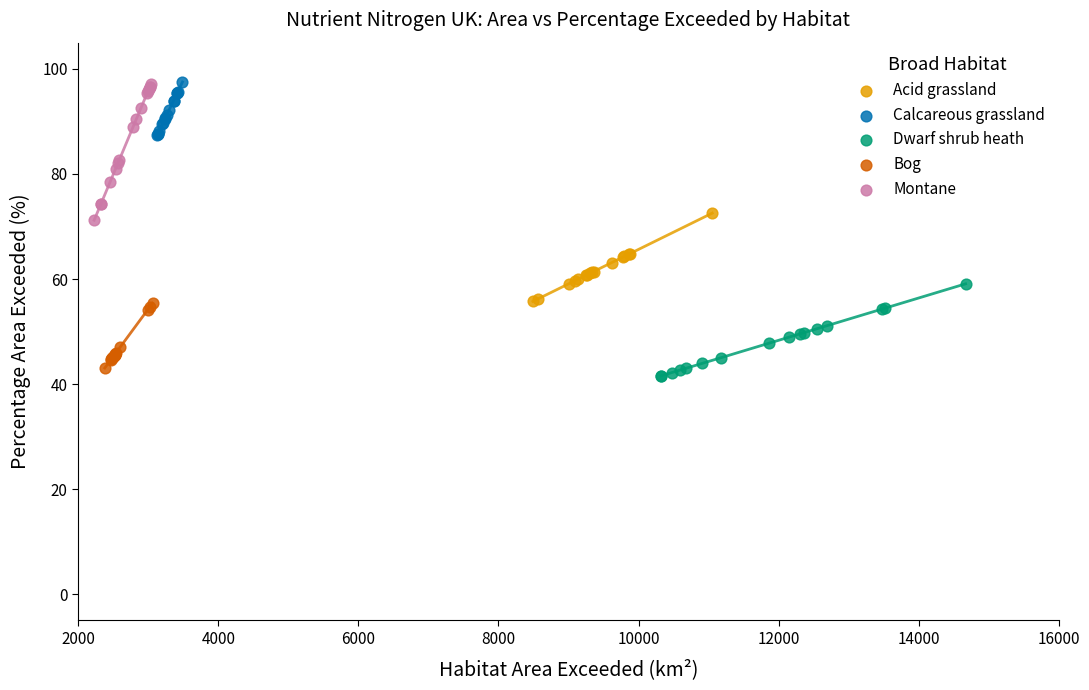

Which series has the widest spread of Y values?

Montane